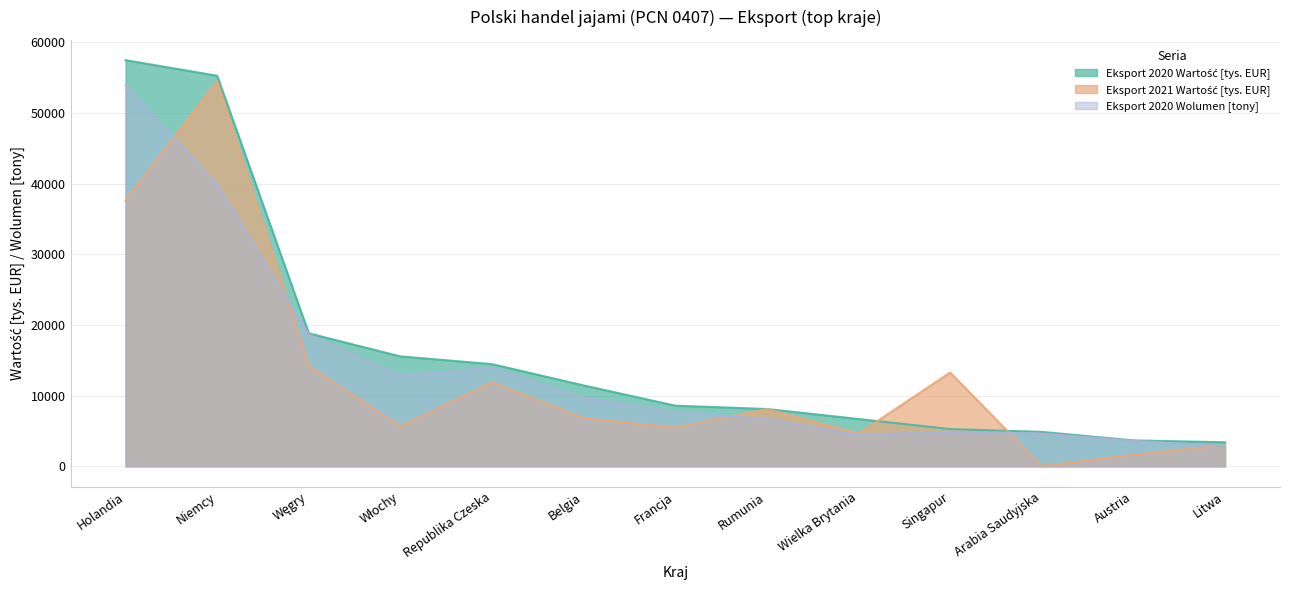

What is the difference between the Eksport 2021 Wartość [tys. EUR] values at Włochy and Niemcy?

48890.9